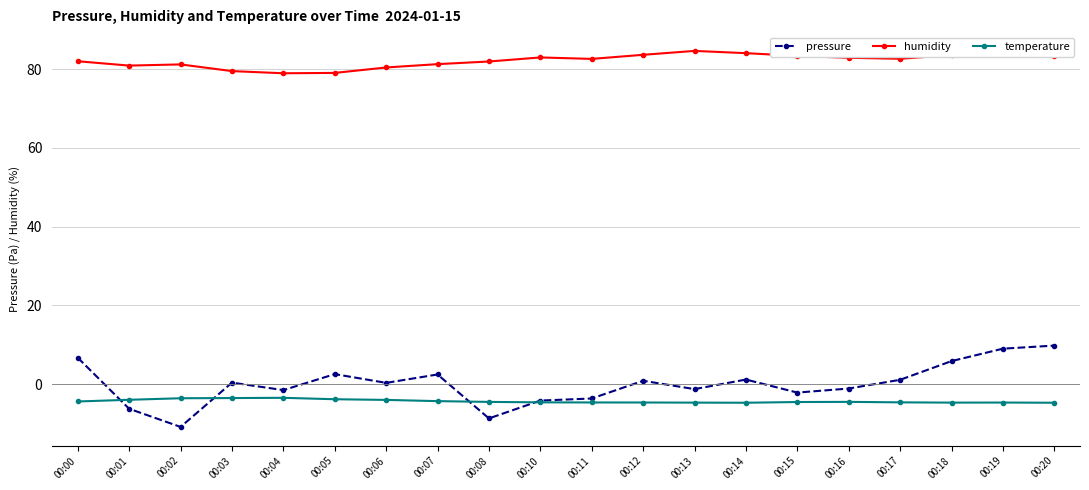

What is the value of the humidity point at the 12th from the left?

83.7